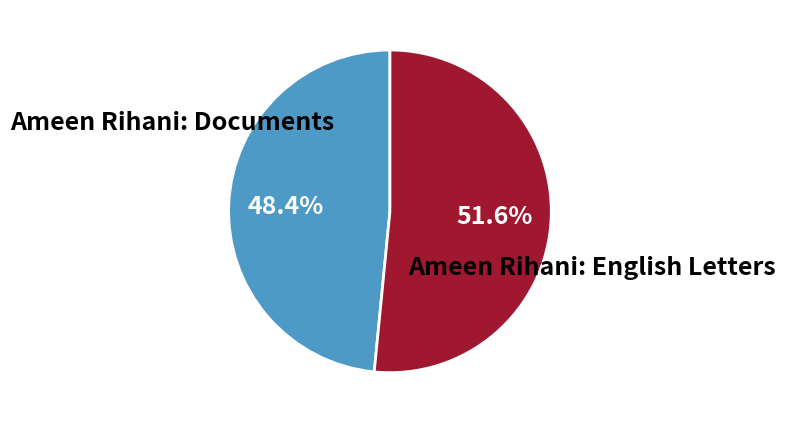

Count the number of slices in the pie.

2